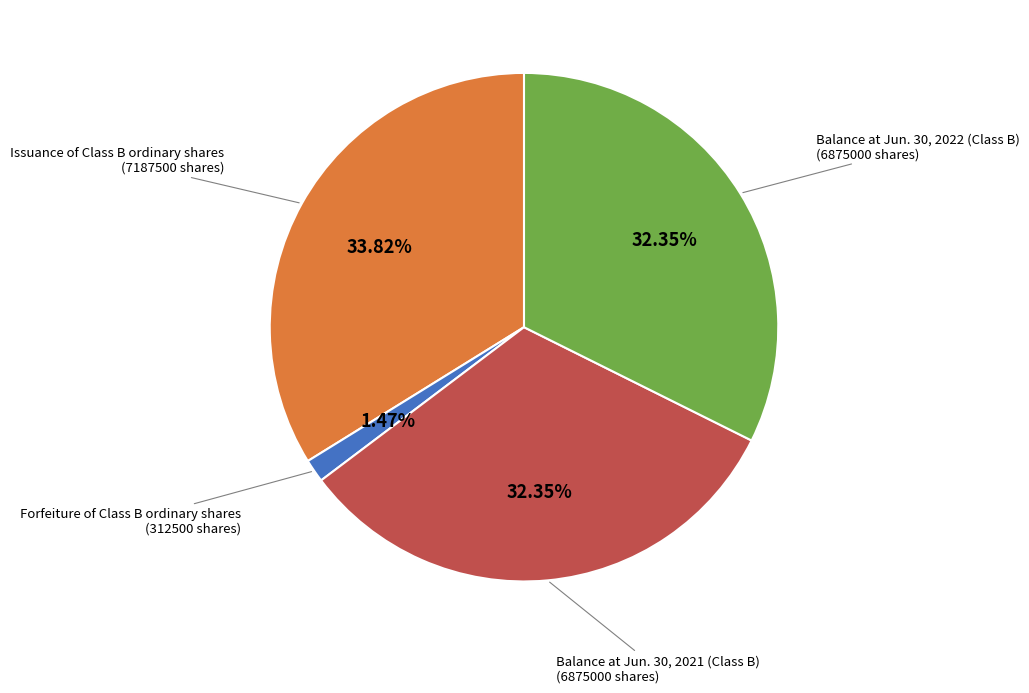

Count the number of slices in the pie.

4